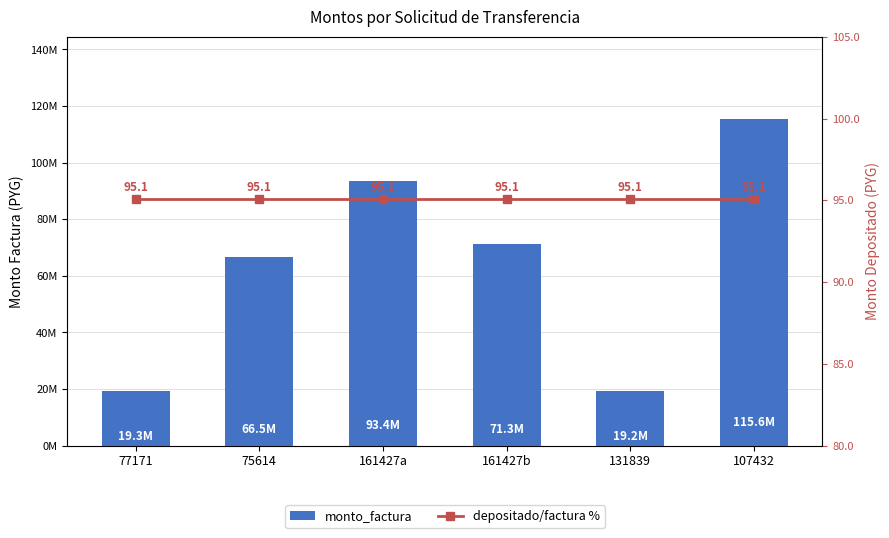

Reading left to right, what are all the values shown in this chart?

monto_factura: 19263624.0	66533199.0	93426309.0	71283012.0	19184589.0	115581743.0
depositado/factura %: 95.1	95.1	95.1	95.1	95.1	95.1